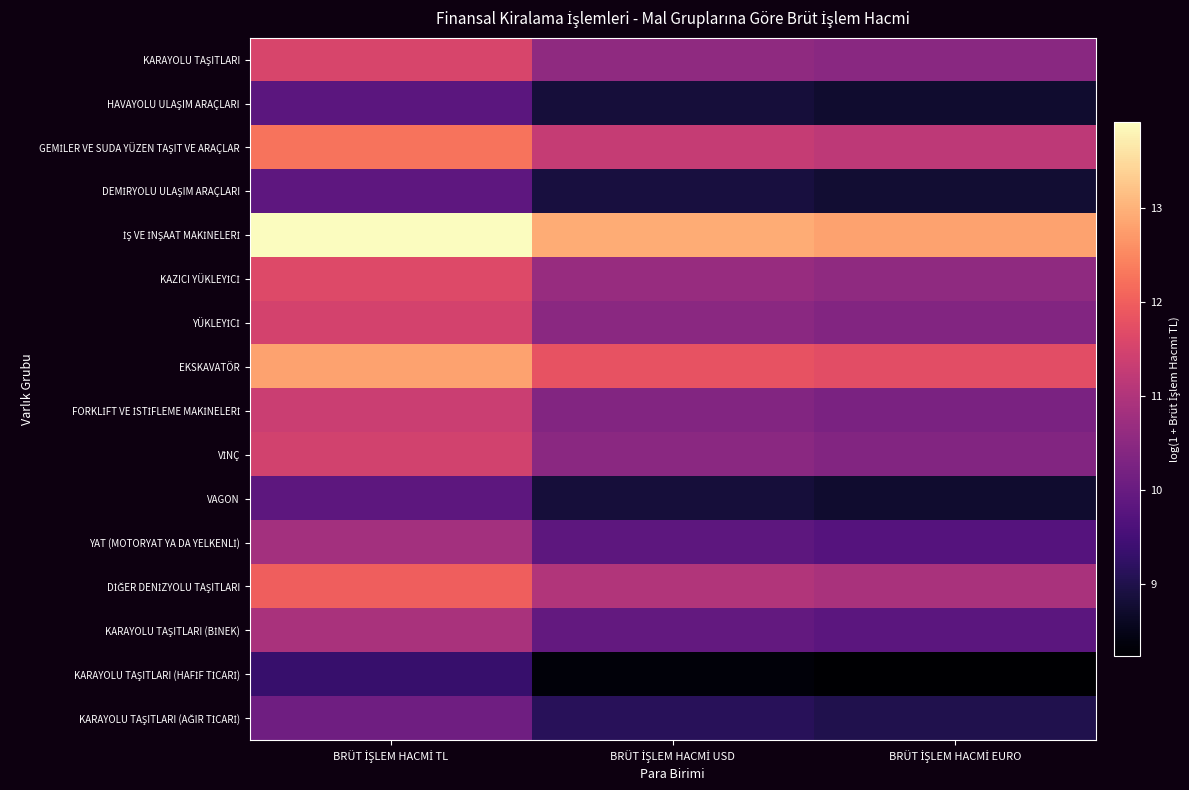

How many categories are shown in the chart?

3